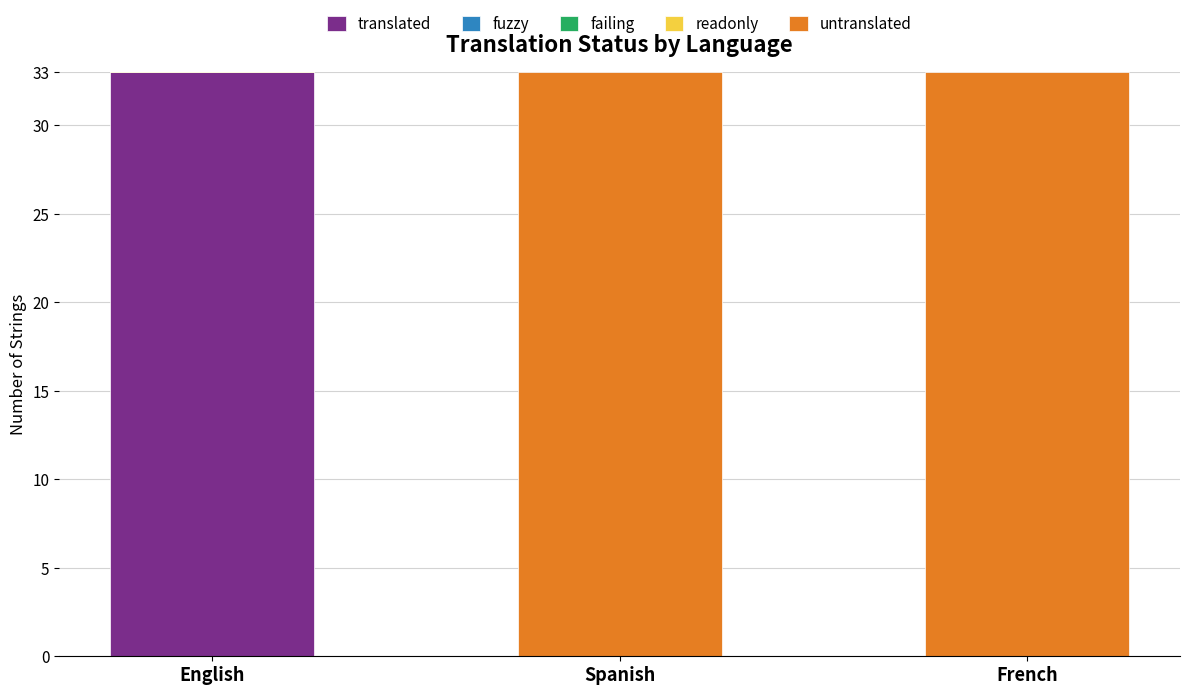

At which label is fuzzy closest to 0?

English